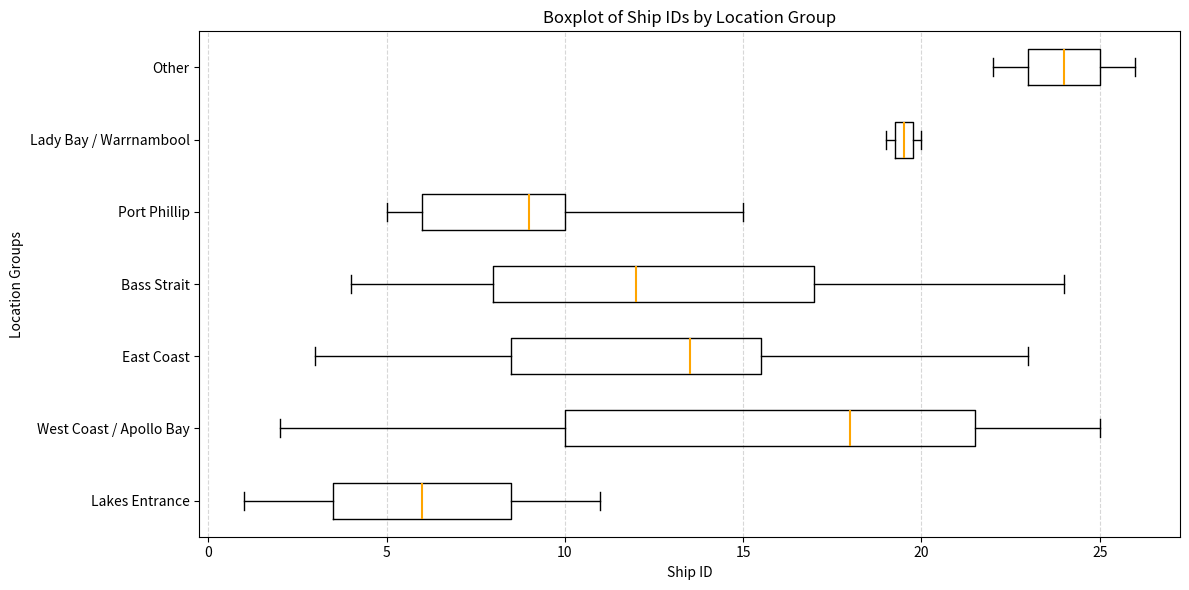

Which box has the furthest to the left median line?

Lakes Entrance